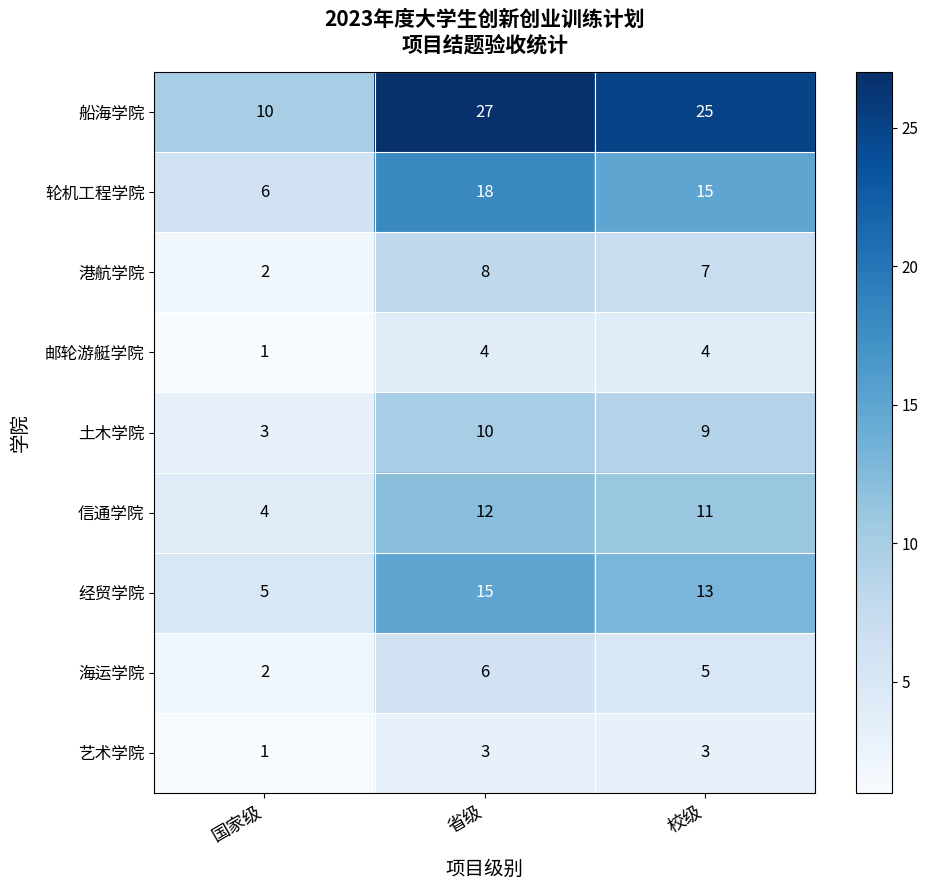

The value of 艺术学院 at 省级 is 5. True or false?

False